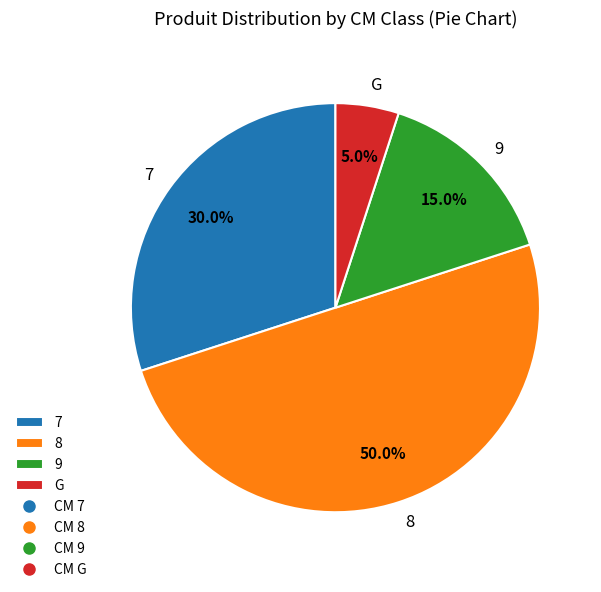

Which category has the biggest portion of the pie?

8